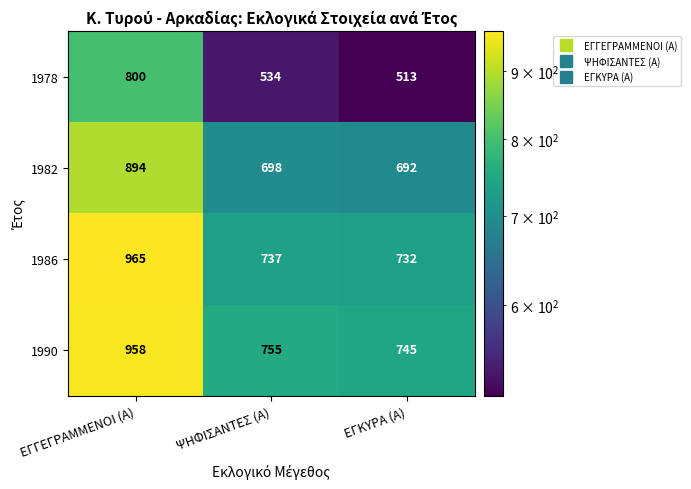

Which series has the widest spread of values?

1978